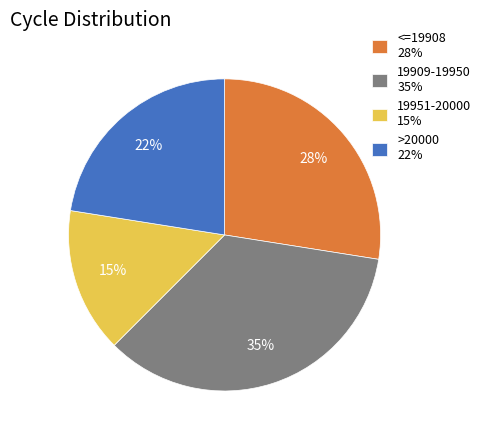

Which slice is the largest?

19909-19950 35%